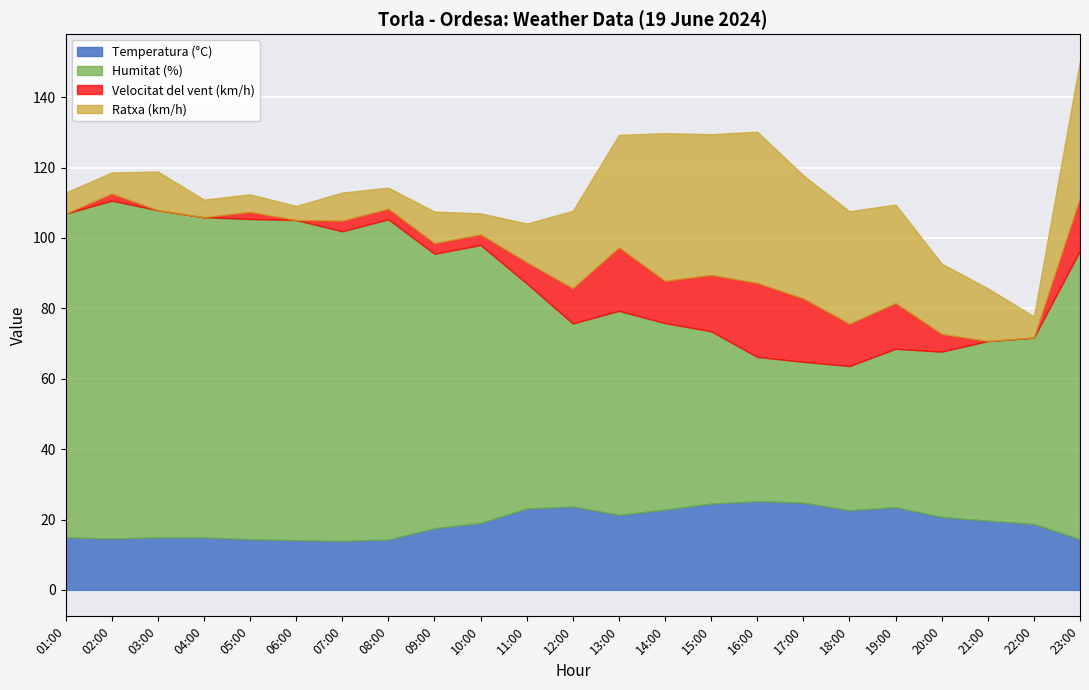

Is it true that Temperatura (°C) equals 19.9 at 03:00?

False